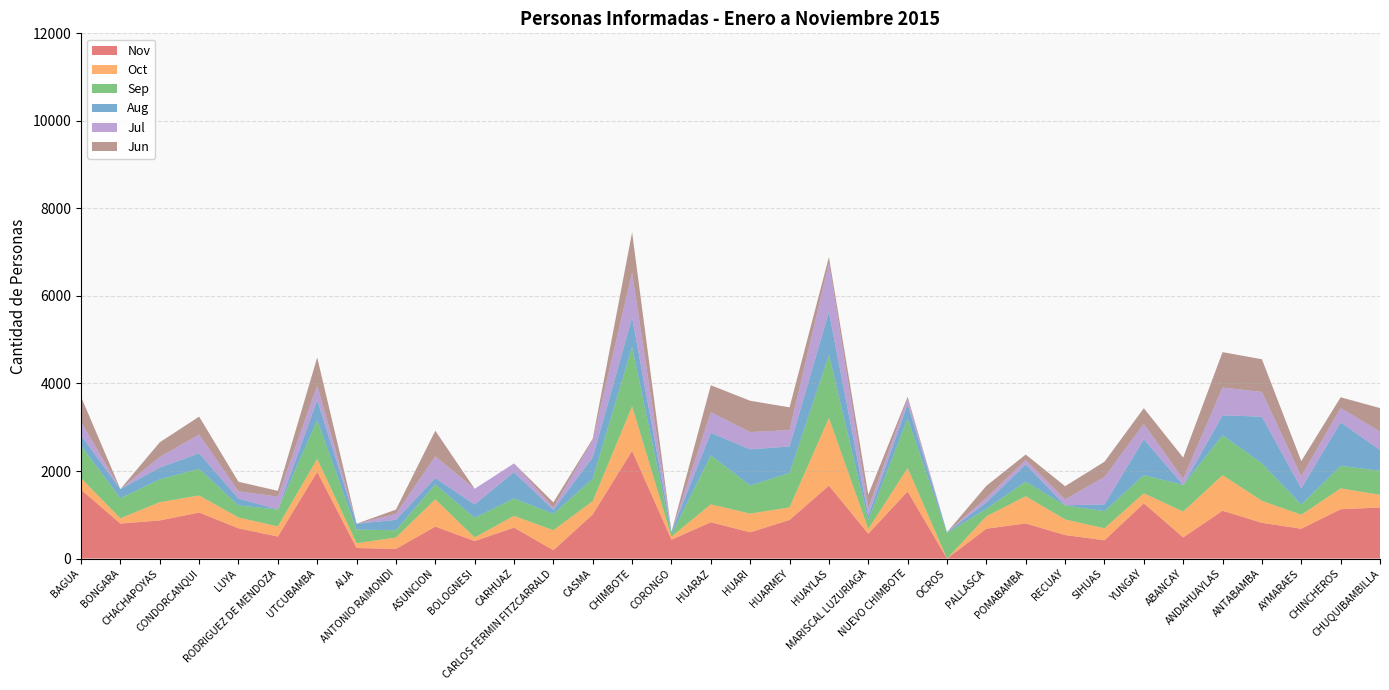

Reading left to right, list all the values displayed in this chart.

Nov: 1575	800	871	1052	691	503	1980	241	220	731	400	707	191	1009	2463	431	830	599	882	1667	567	1533	0	682	802	537	418	1263	483	1093	817	681	1127	1166
Oct: 262	119	417	389	247	232	298	111	260	622	82	268	456	304	1016	69	409	428	288	1544	109	536	0	283	622	356	274	229	589	812	502	320	475	292
Sep: 742	459	521	610	275	386	882	310	166	343	448	398	374	511	1360	55	1118	642	786	1440	202	1129	583	171	335	321	390	413	610	911	858	231	516	548
Aug: 235	209	270	353	160	0	462	134	238	145	304	603	92	490	669	55	518	827	605	986	108	327	19	148	394	4	155	820	0	457	1065	372	994	478
Jul: 311	0	242	429	162	295	332	0	136	494	360	198	48	392	1020	0	471	394	374	1118	173	125	0	101	99	133	626	350	138	635	564	275	328	418
Jun: 573	0	335	410	219	131	640	0	98	585	0	0	123	33	927	0	614	715	520	134	301	46	0	277	125	302	349	360	487	808	748	348	245	536